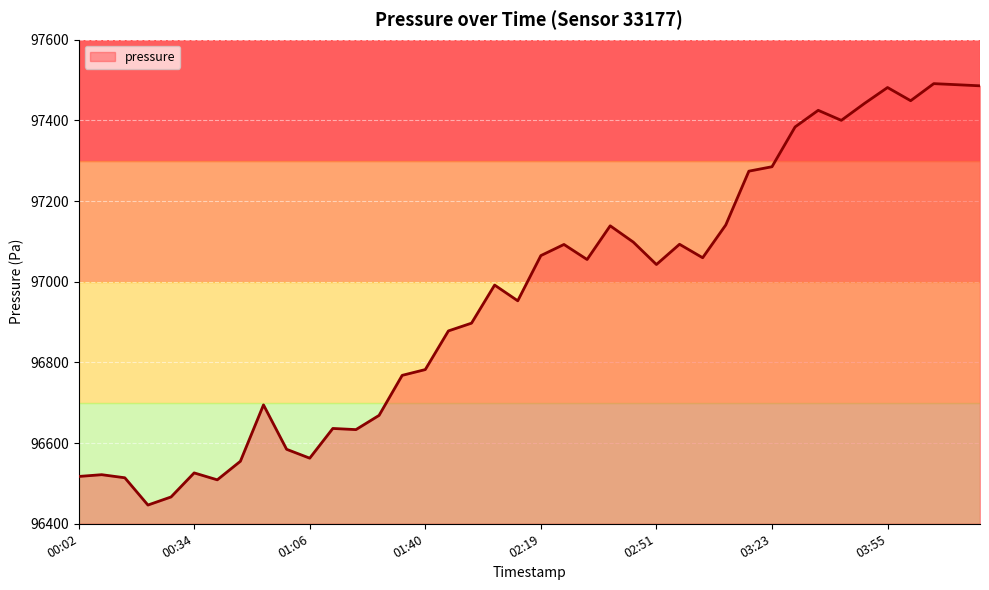

What is the maximum value shown in the chart?

97491.1